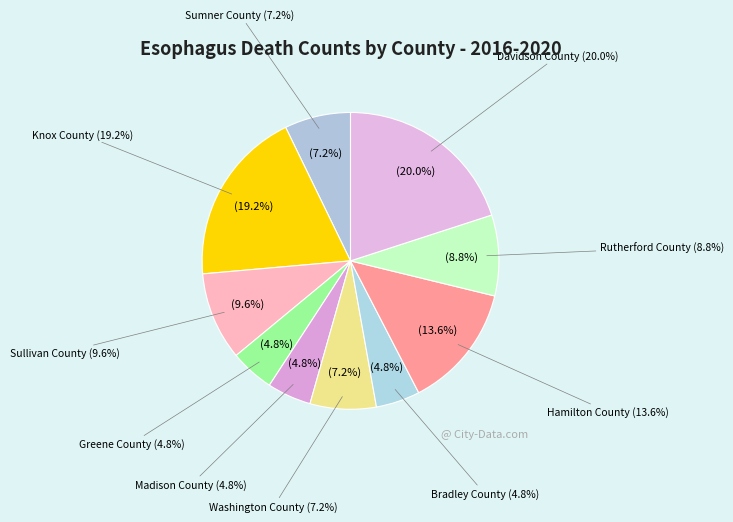

What is the change in value from Sullivan County to Greene County?

-6